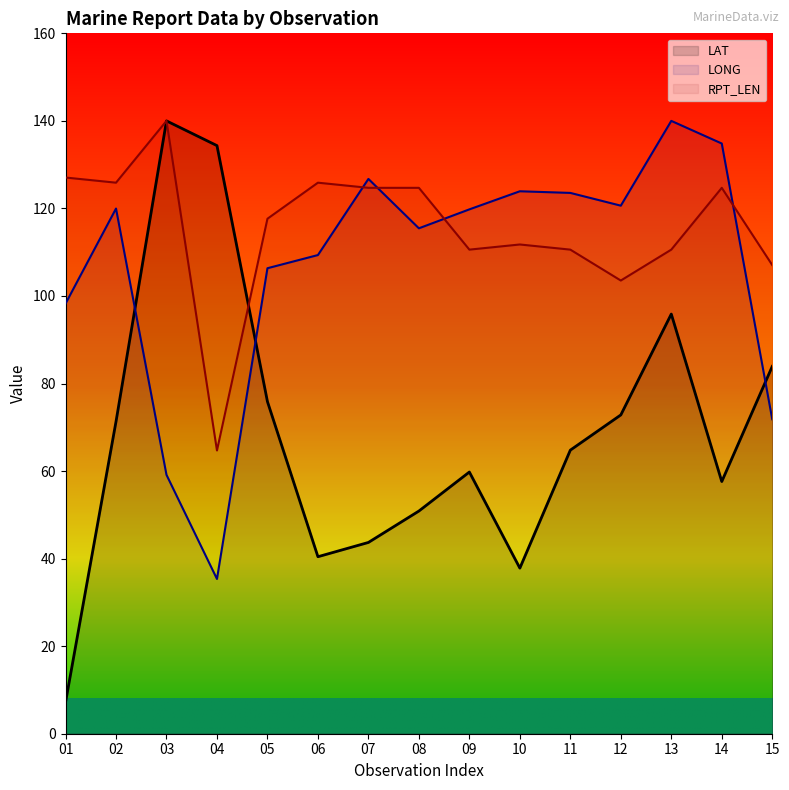

Which label corresponds to the smallest value in the chart?

01